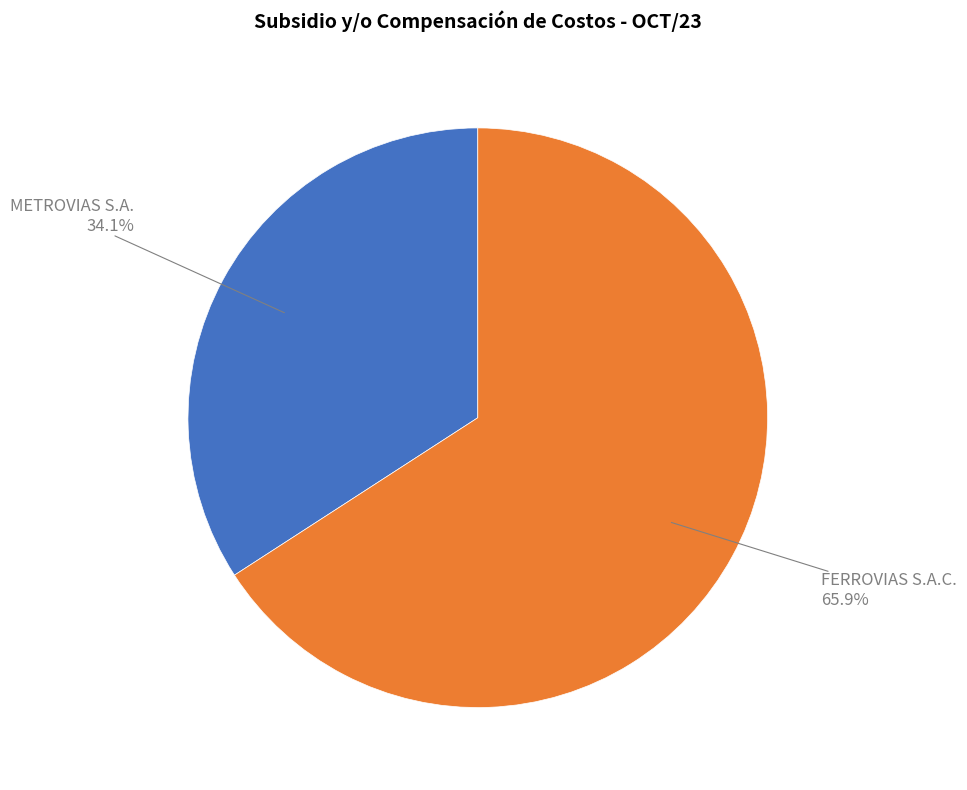

Which category has the smallest portion of the pie?

METROVIAS S.A.